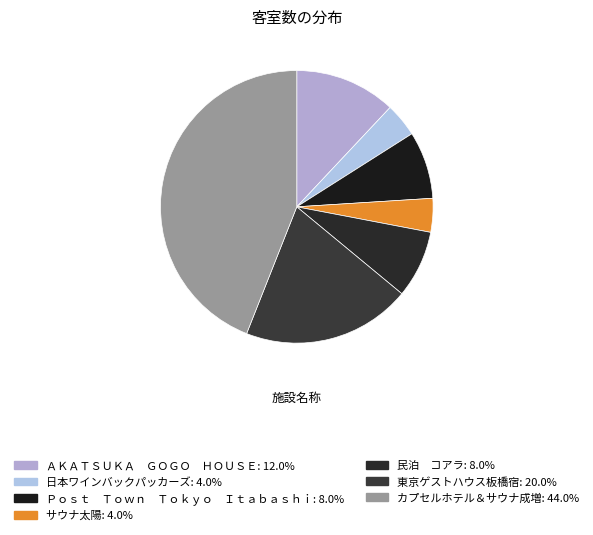

True or false: 東京ゲストハウス板橋宿 accounts for 7% of the total.

False